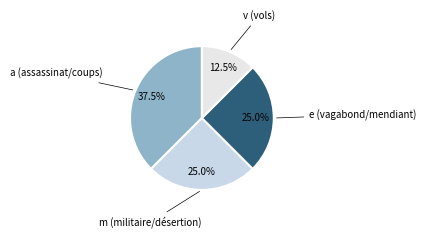

How many segments does this pie chart have?

4